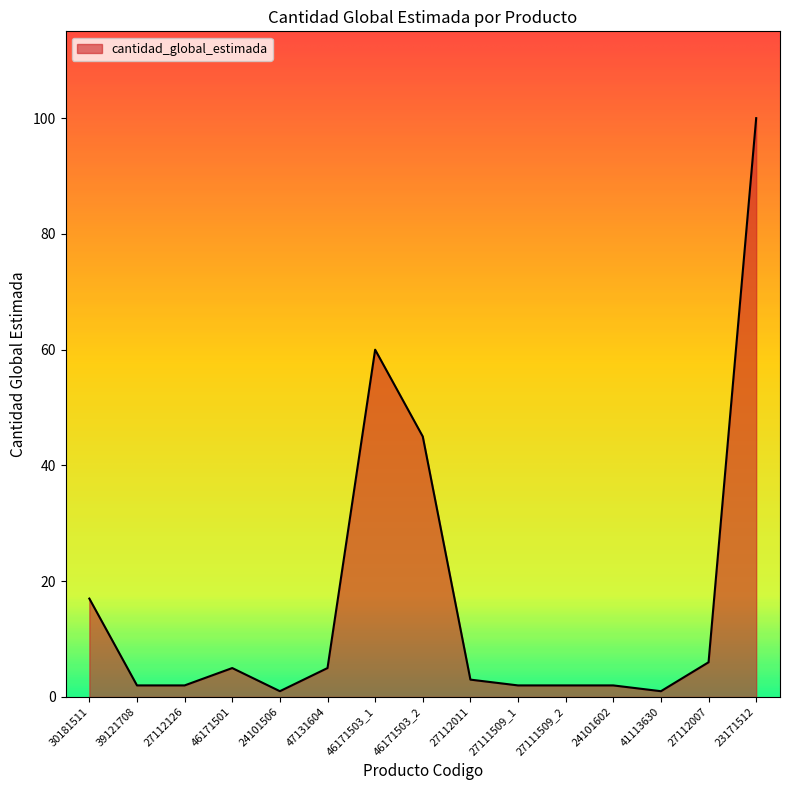

What position from the left is 23171512?

15